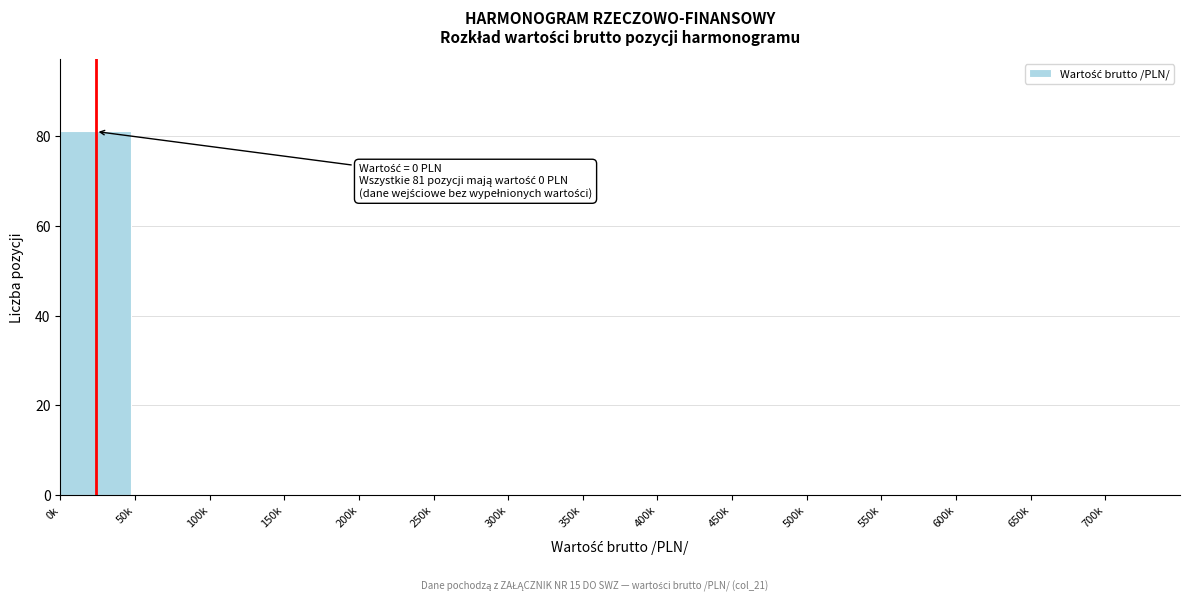

Reading left to right, extract all data points from this chart.

0k=81	50k=0	100k=0	150k=0	200k=0	250k=0	300k=0	350k=0	400k=0	450k=0	500k=0	550k=0	600k=0	650k=0	700k=0